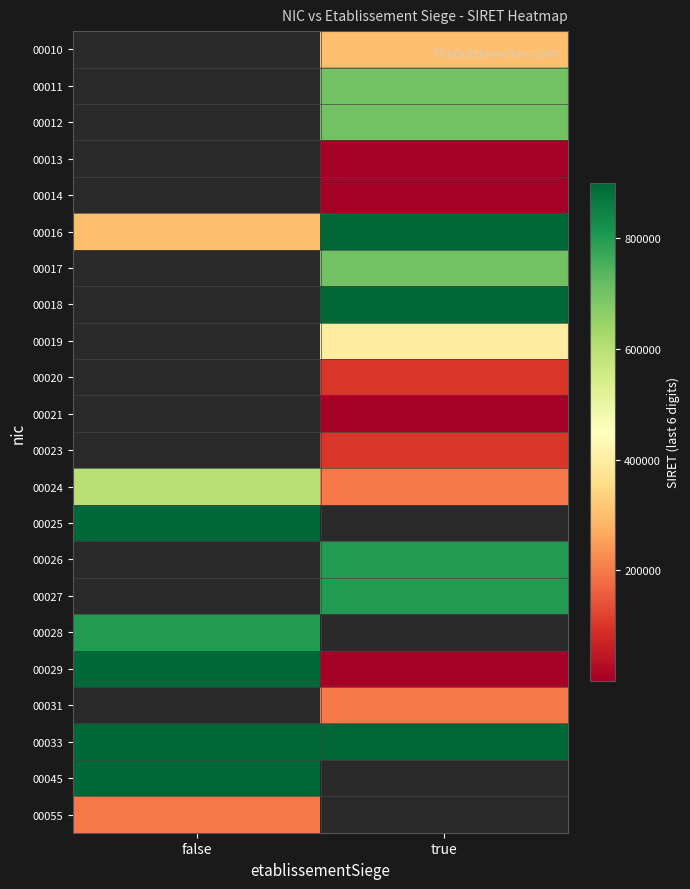

True or false: 00033 has a value of 900033.0 at true.

True